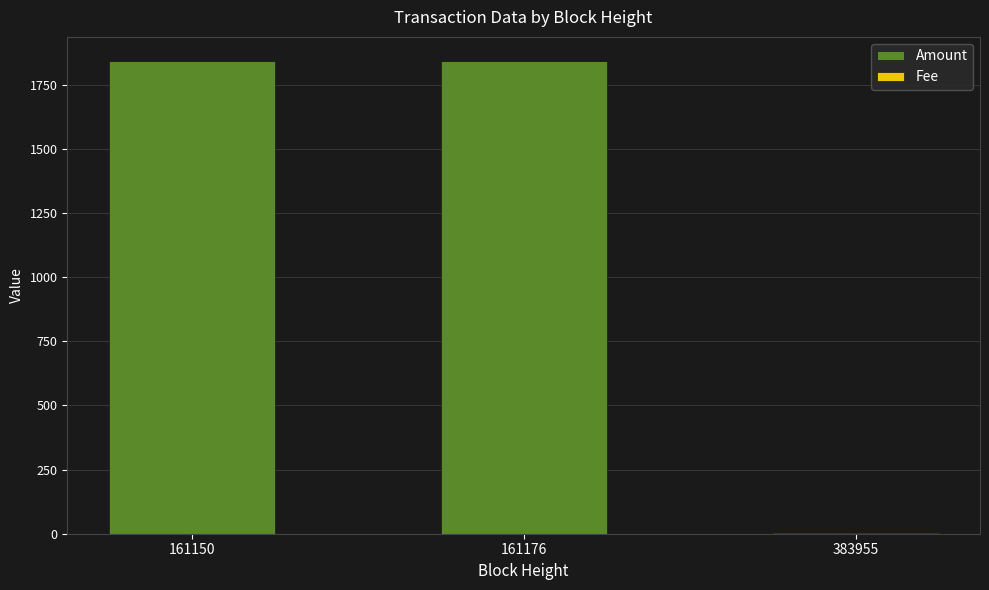

What is the highest value of the Amount series?

1842.7